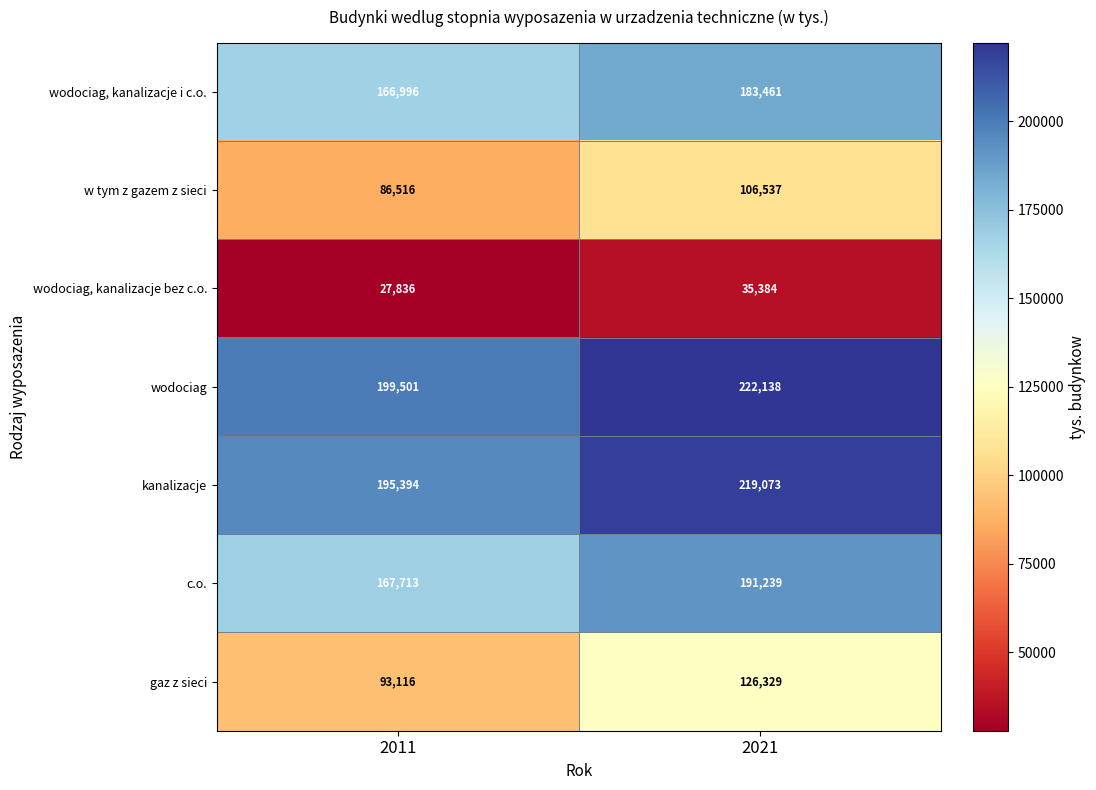

At which category does the chart reach its peak across all series?

2021